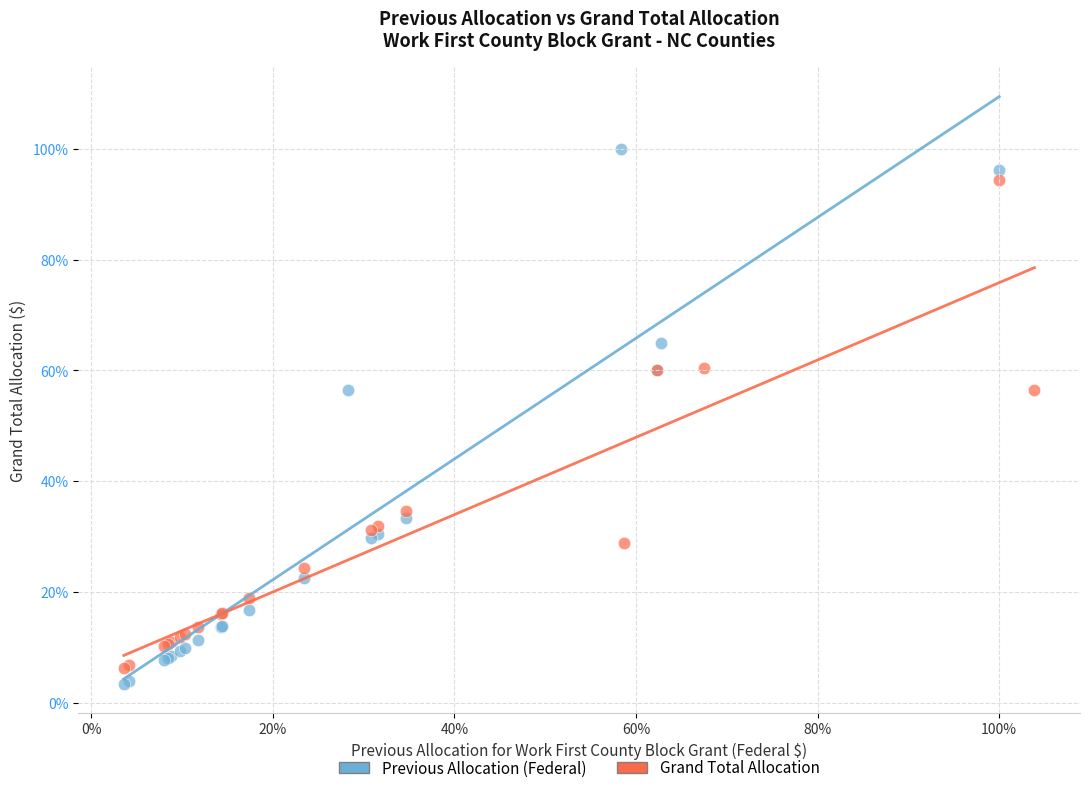

Which series contains the lowest Y value?

Previous Allocation (Federal)